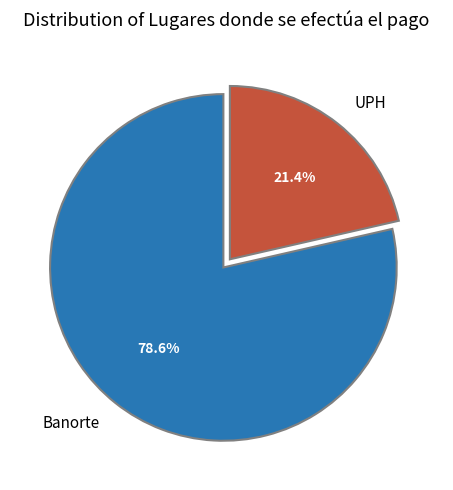

Which slice is the largest?

Banorte